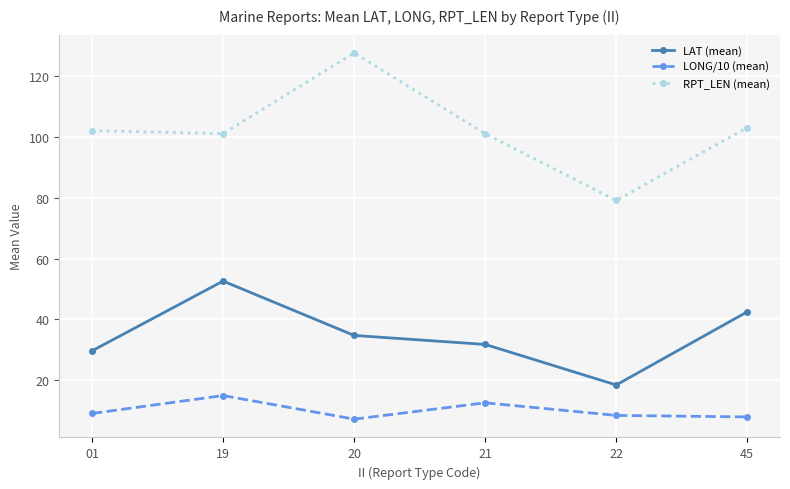

True or false: LONG/10 (mean) and LAT (mean) cross at least once.

False